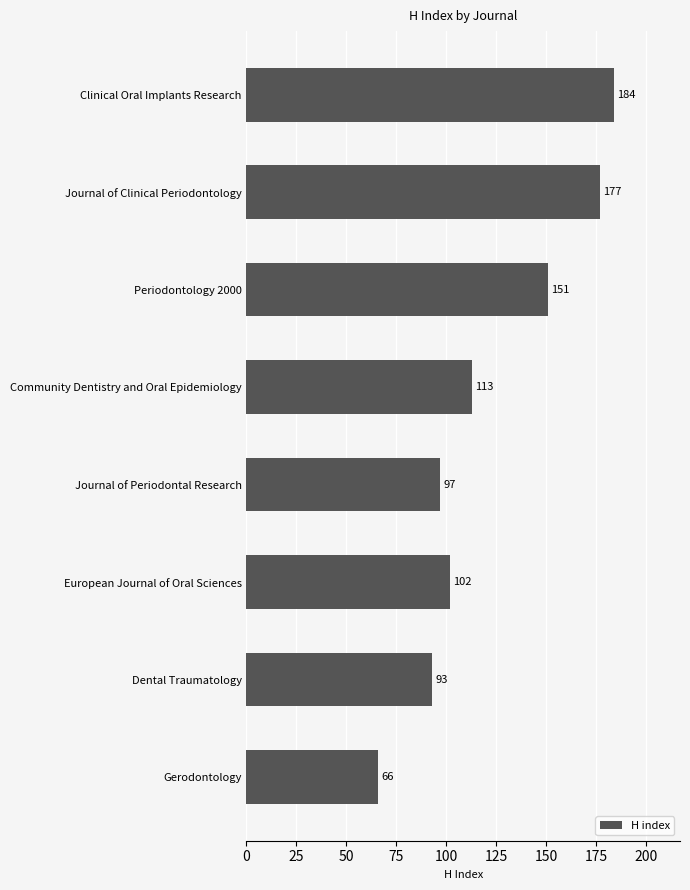

Reading top to bottom, what are all the values shown in this chart?

184	177	151	113	97	102	93	66